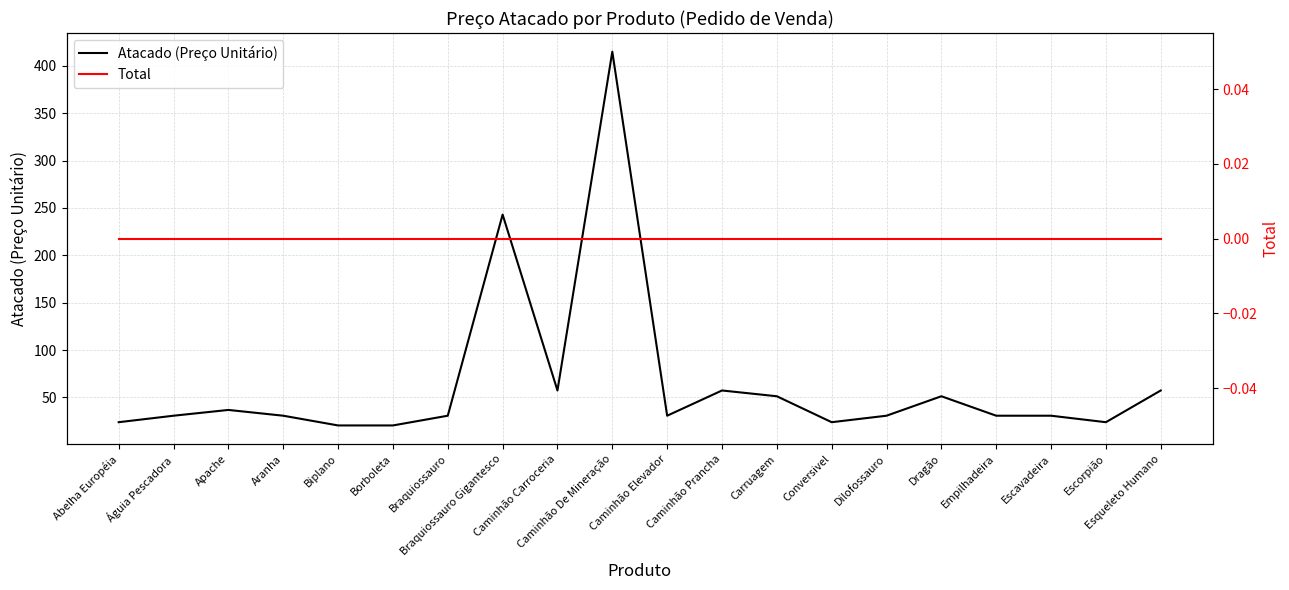

True or false: Total has a value of 0.0 at Escavadeira.

True